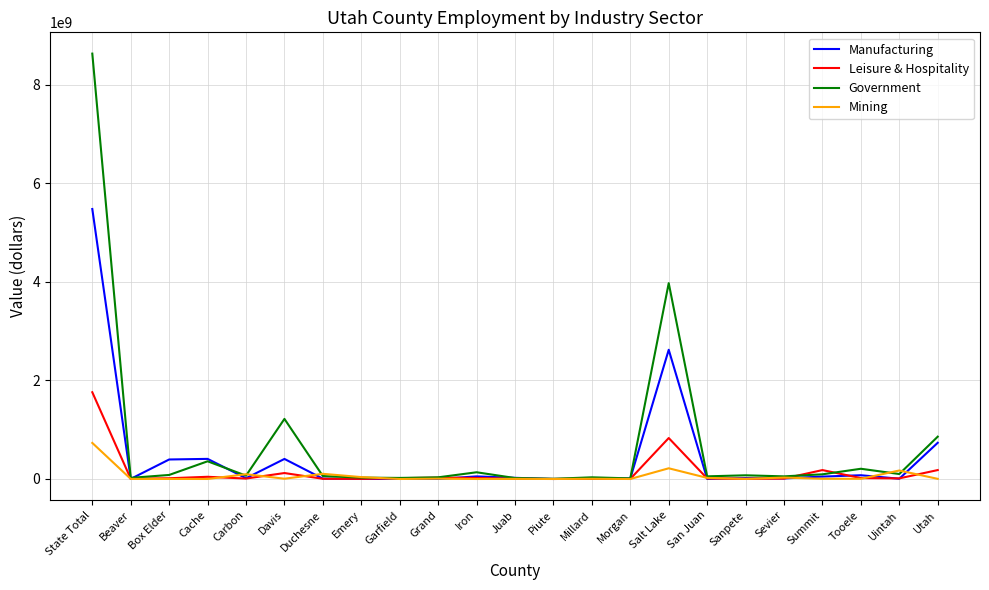

Between State Total and Davis, which series saw the biggest shift?

Government